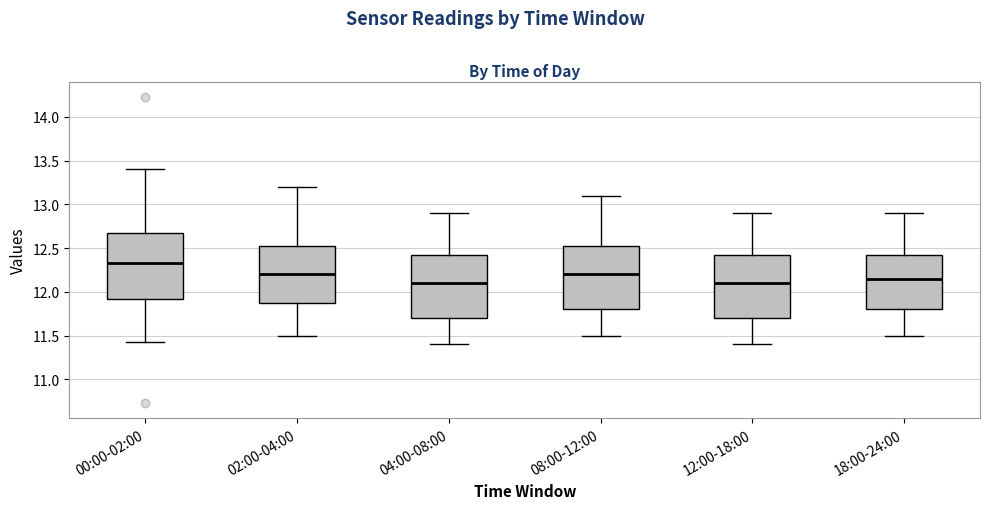

Where is the upper edge of the box for 18:00-24:00 on the y-axis? The values are not printed on the chart, so give them approximately, as read against the axis.

12.45